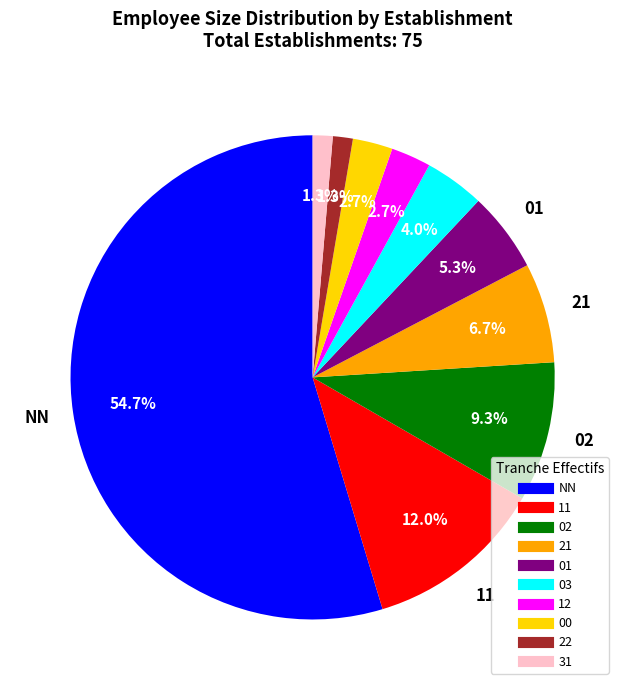

Between 31 and 11, which is larger?

11